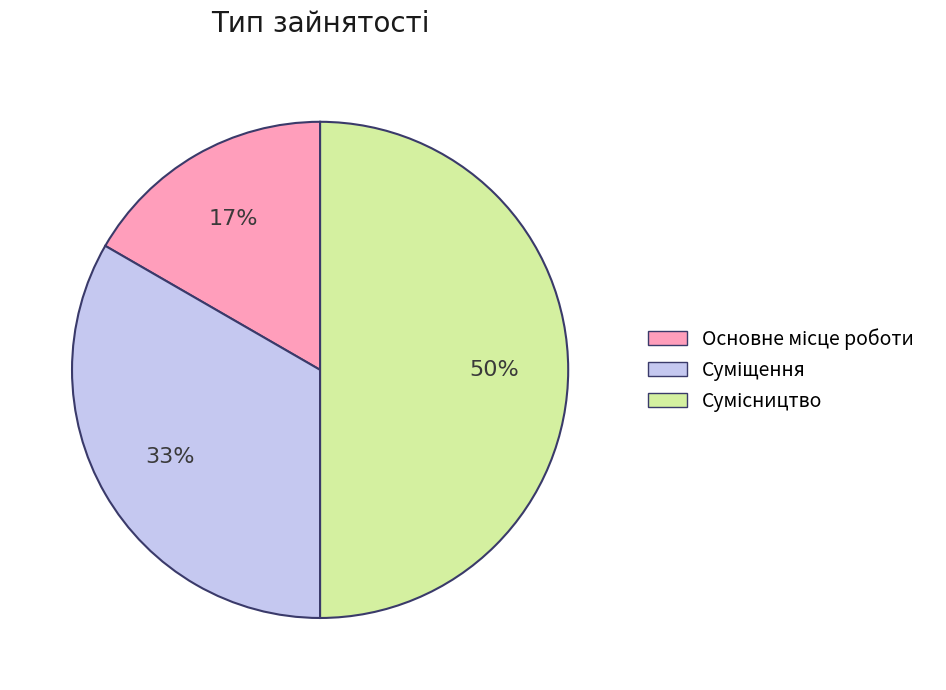

To the nearest percent, what is the difference between the largest and smallest slice percentages?

33%